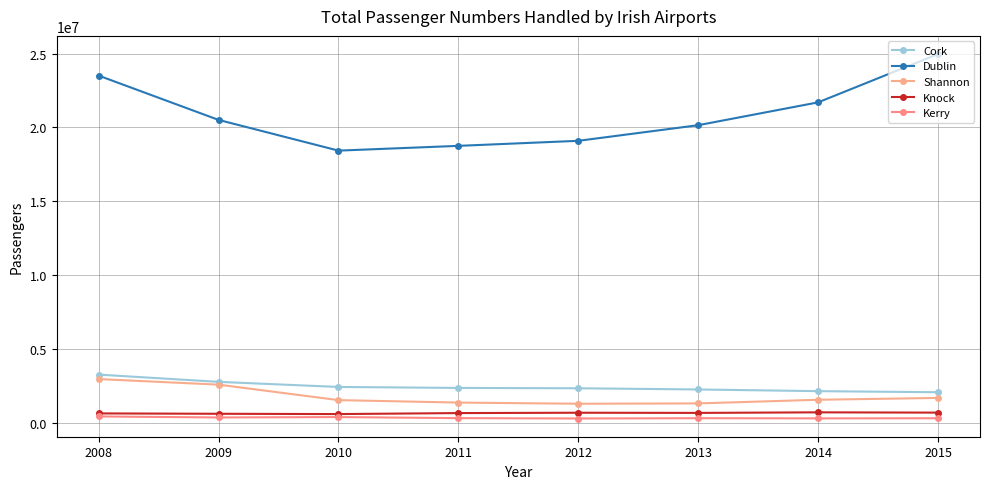

What is the approximate value of Cork at 2011, to the nearest 100?

2356600